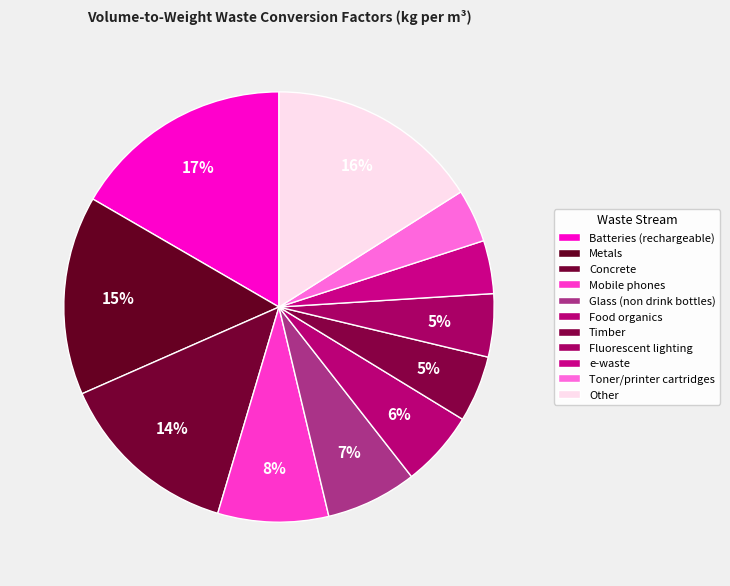

What percentage is the Metals slice, to the nearest percent?

15%